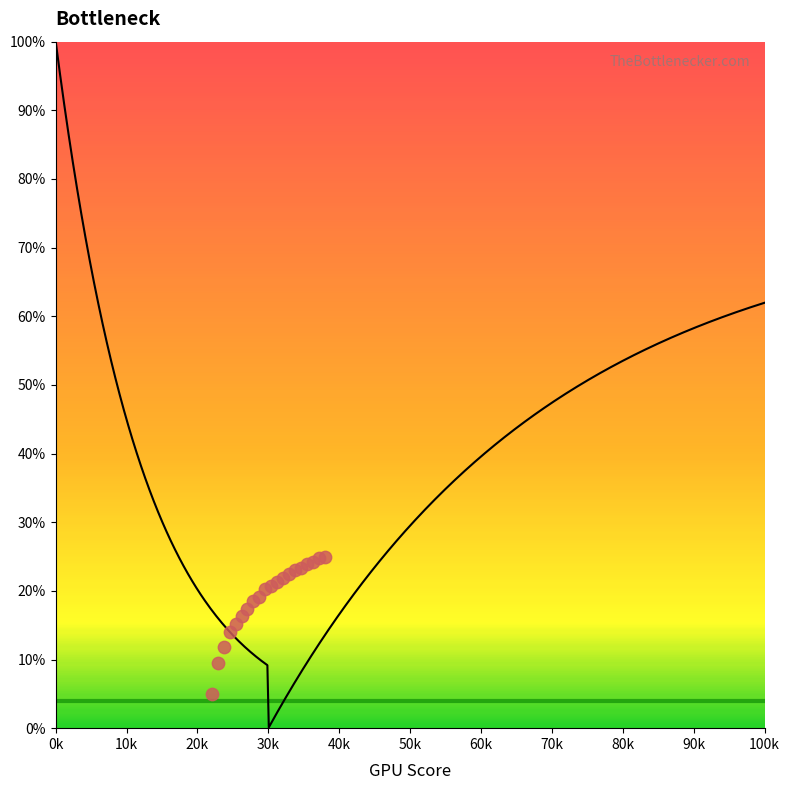

What is the change in value from 5 to 17?

+1.7